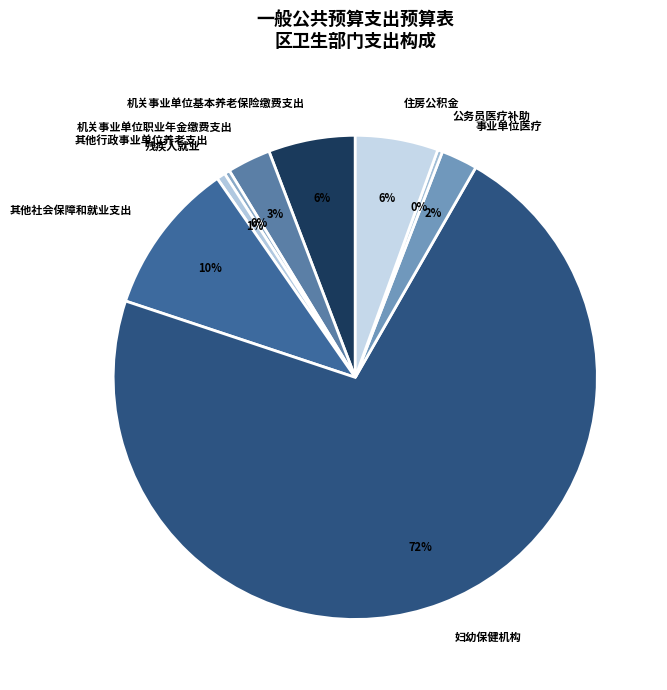

Between 其他社会保障和就业支出 and 其他行政事业单位养老支出, which is larger?

其他社会保障和就业支出